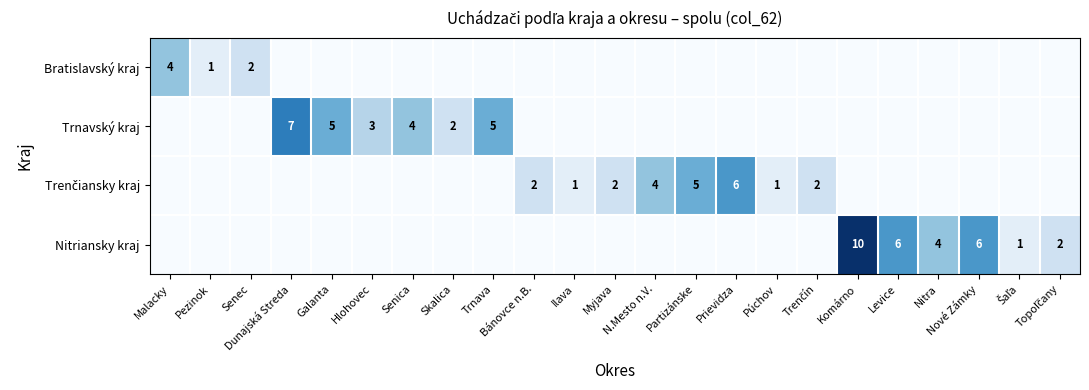

What is the highest value of the Nitriansky kraj series?

10